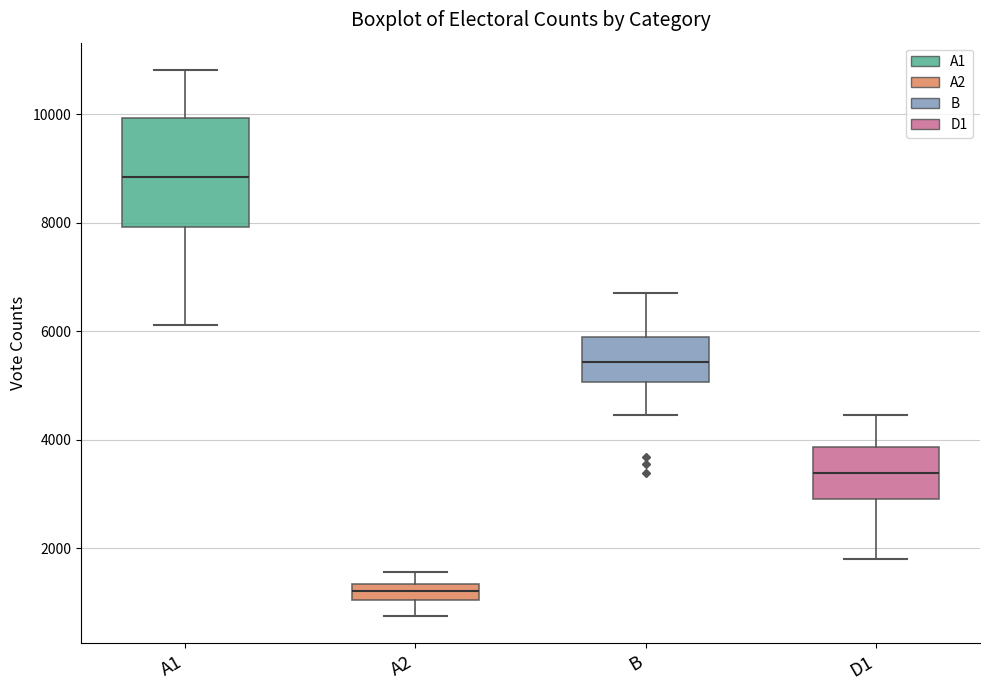

Which box's median line is the lowest?

A2